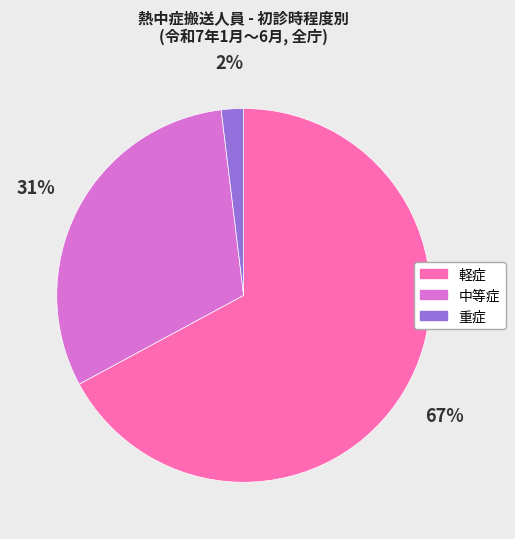

To the nearest percent, what is the difference between the largest and smallest slice percentages?

65%